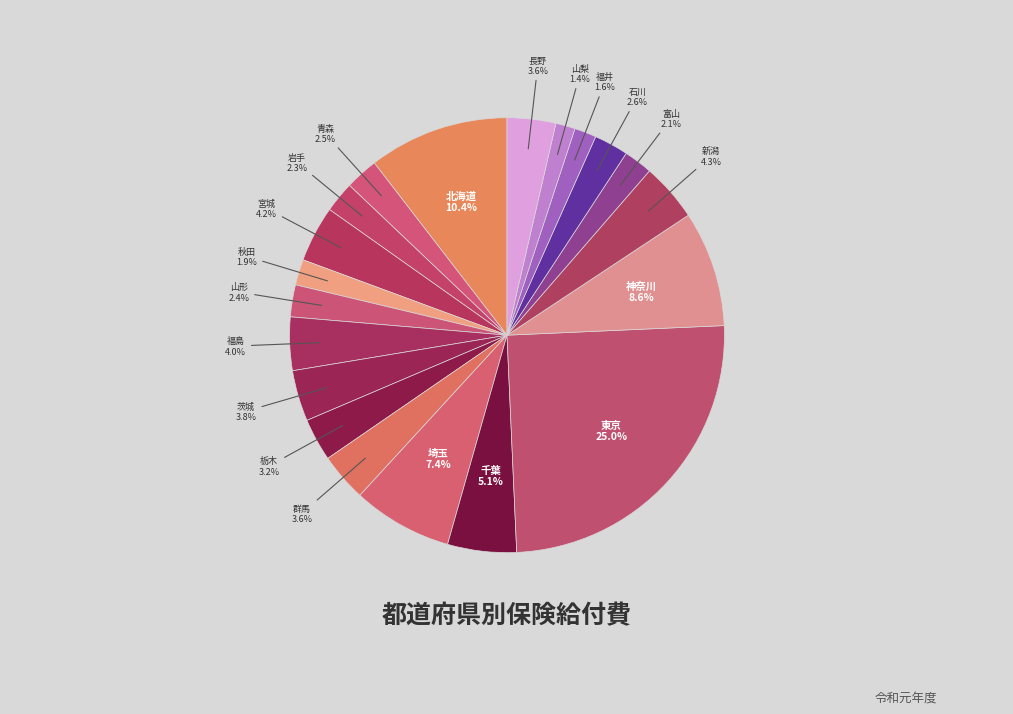

To the nearest percent, what is the average slice percentage?

5%